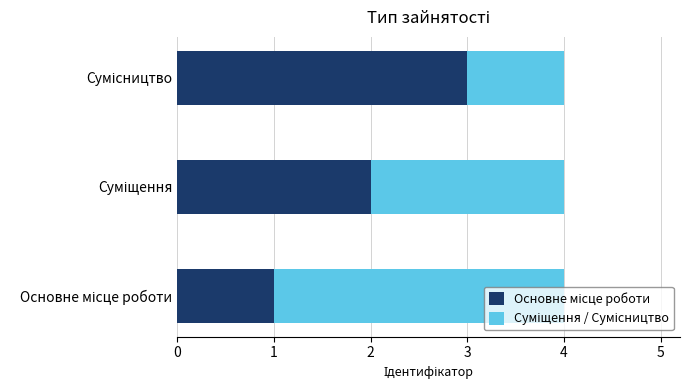

How many categories are shown in the chart?

3